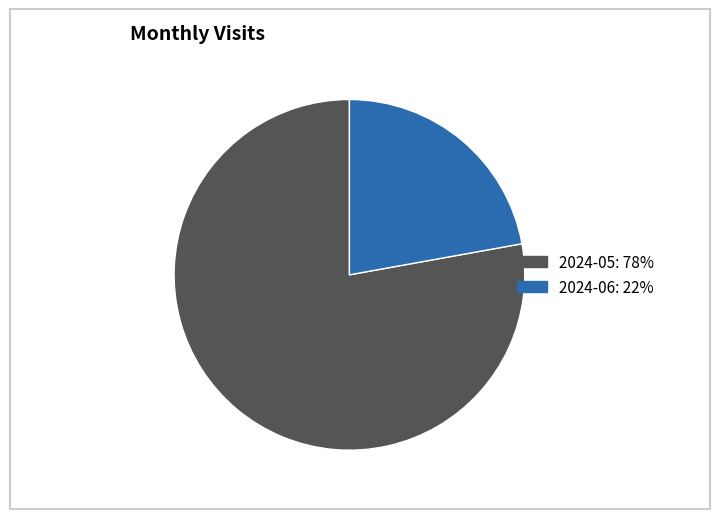

Which category has the biggest portion of the pie?

2024-05